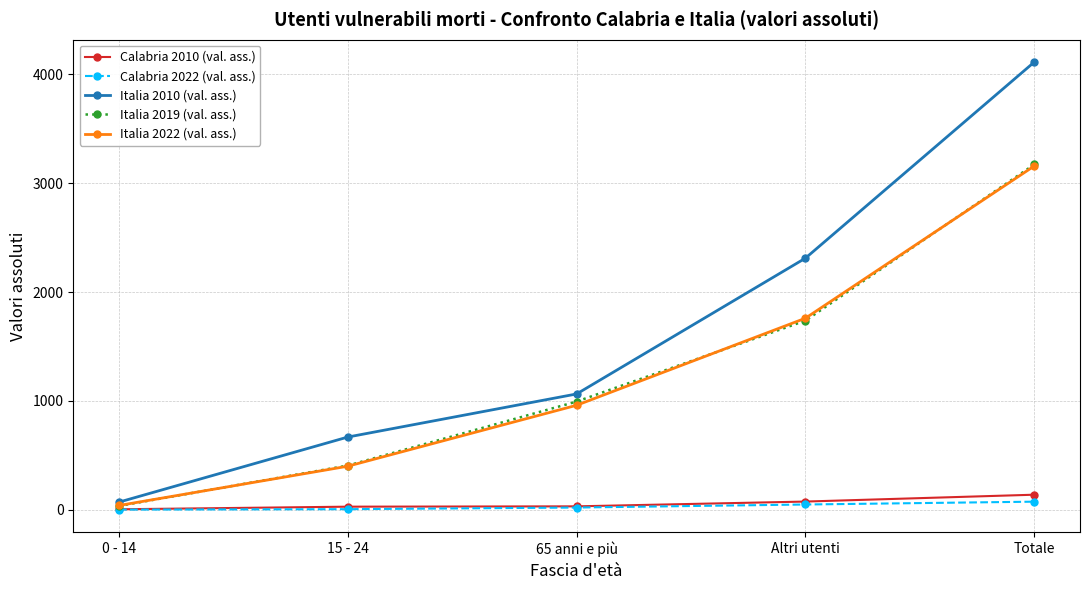

Is it true that Italia 2022 (val. ass.) equals 1760 at Altri utenti?

True